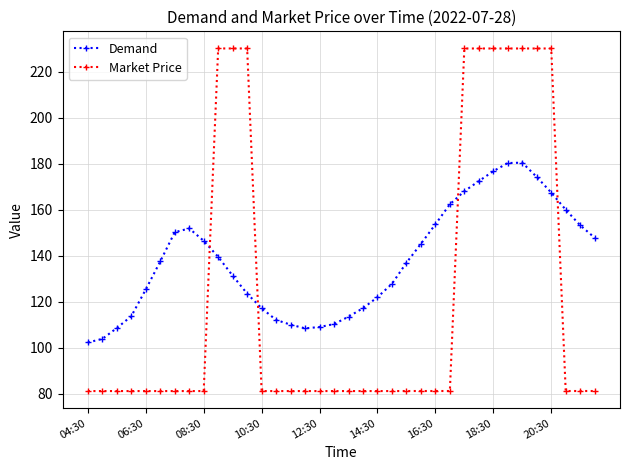

Which series has the largest range (max minus min)?

Market Price